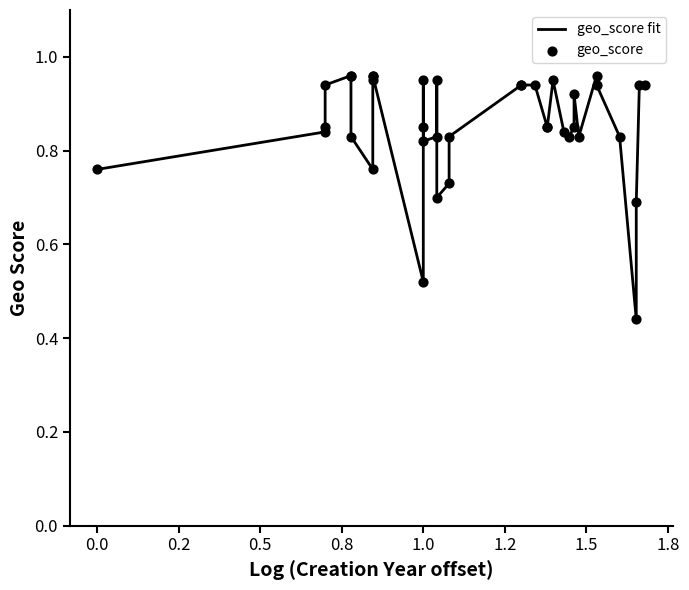

Which series has the largest Y range (max minus min)?

geo_score fit